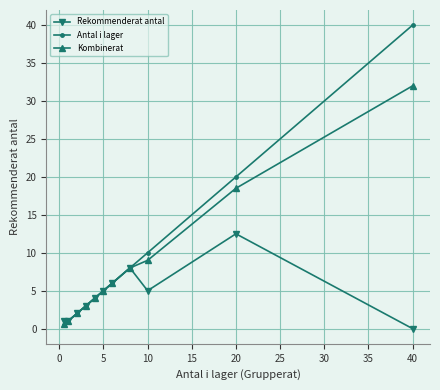

Rank the series by their maximum value, from lowest to highest.

Rekommenderat antal, Kombinerat, Antal i lager